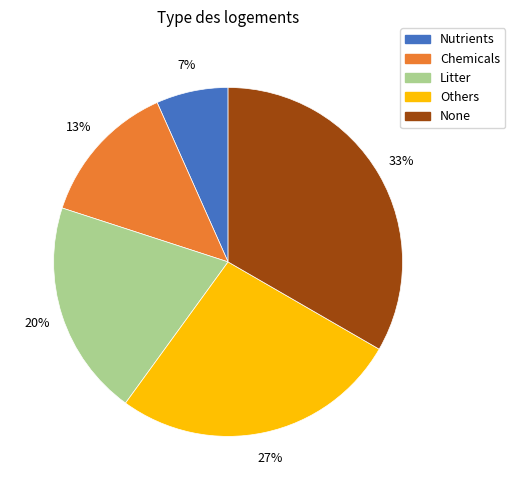

Is there any slice that represents more than half of the pie?

No